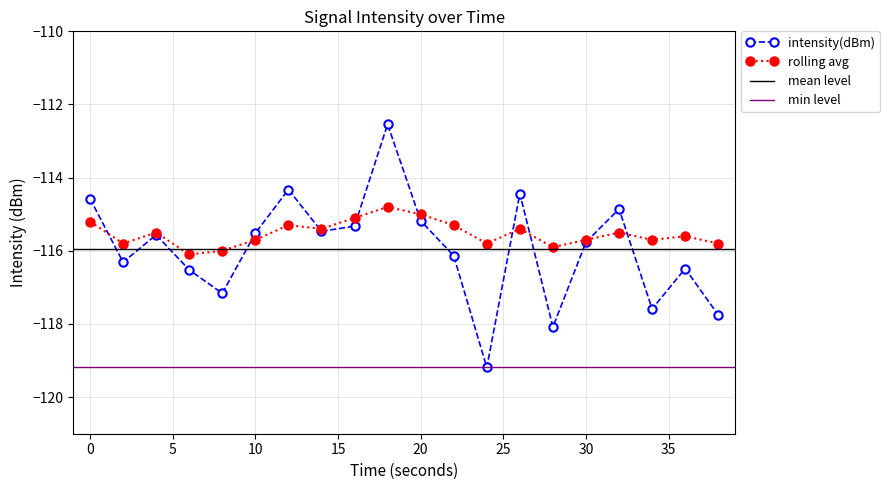

Which has a higher value, 2 or 8?

2